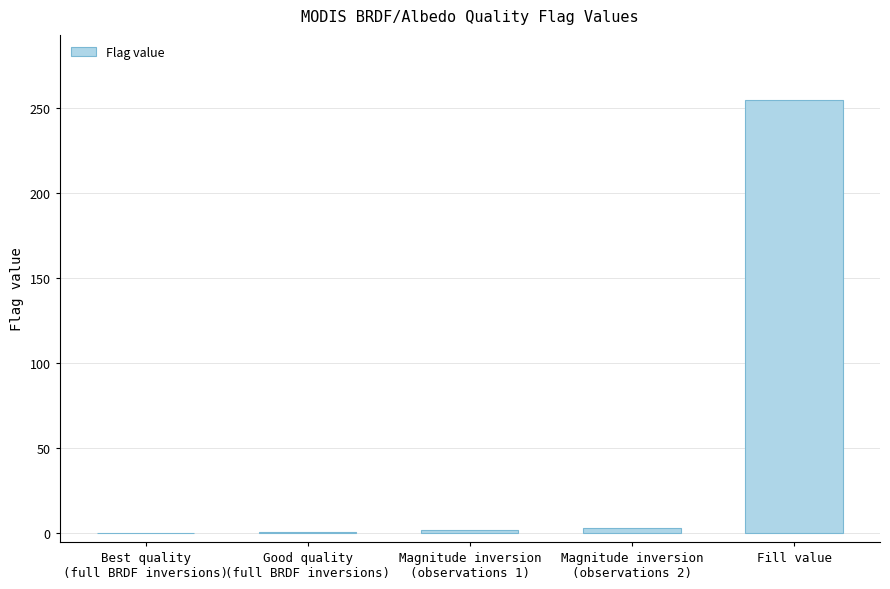

The chart shows a value of 255 at Fill value. True or false?

True